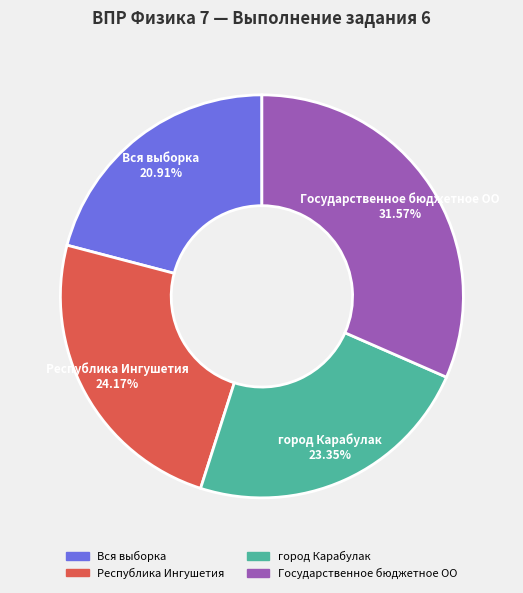

Which slice is the smallest?

Вся выборка